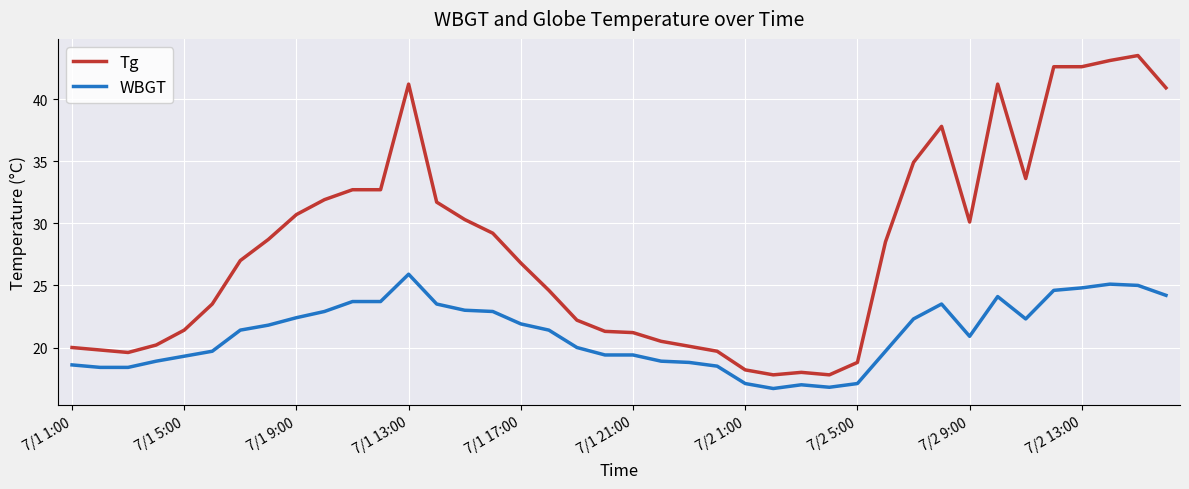

Count the number of data series in this chart.

2